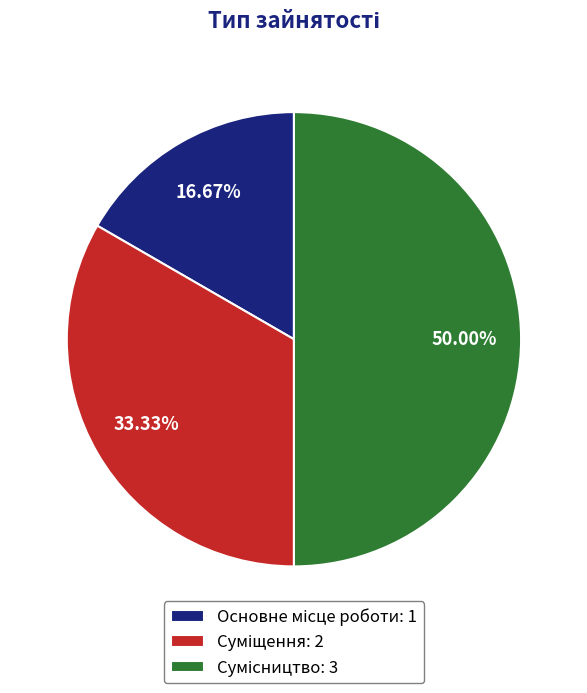

Which category has the biggest portion of the pie?

Сумісництво